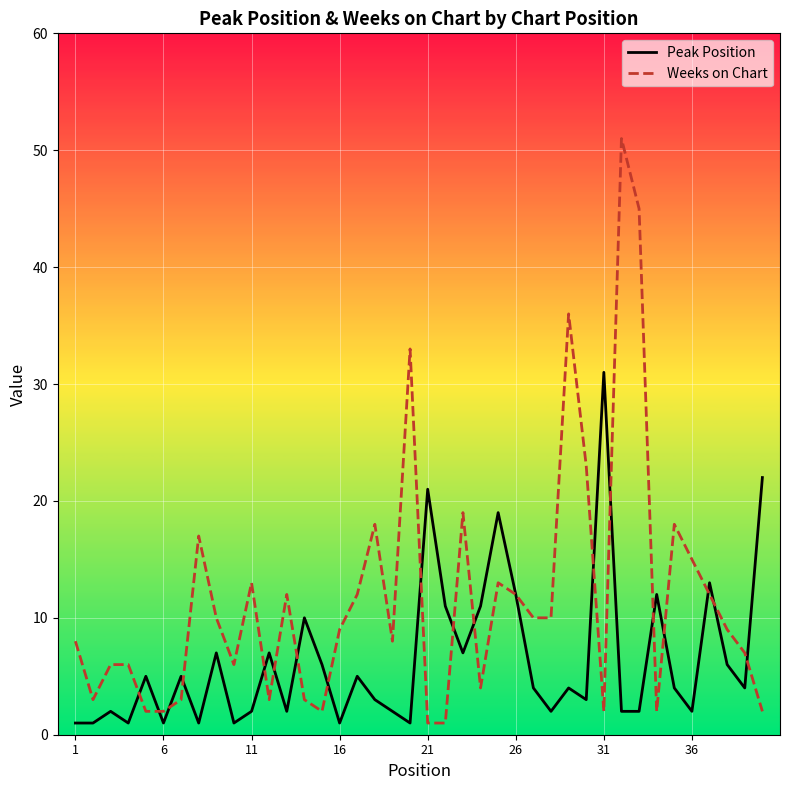

List the series in order of their overall mean, highest first.

Weeks on Chart, Peak Position